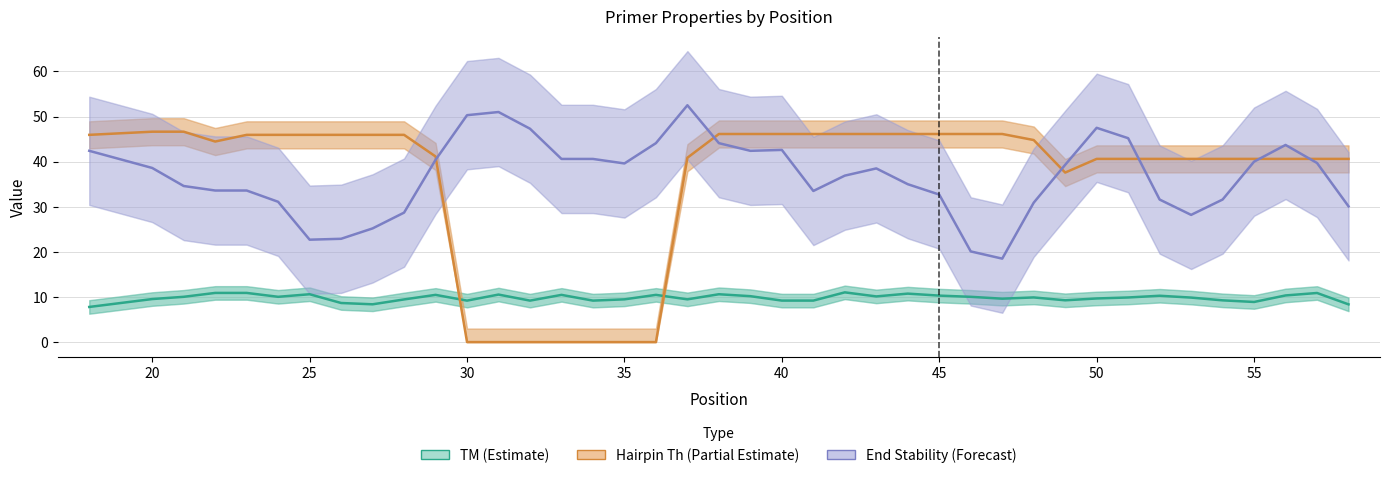

How many values in Hairpin Th (Partial Estimate) are above zero?

33